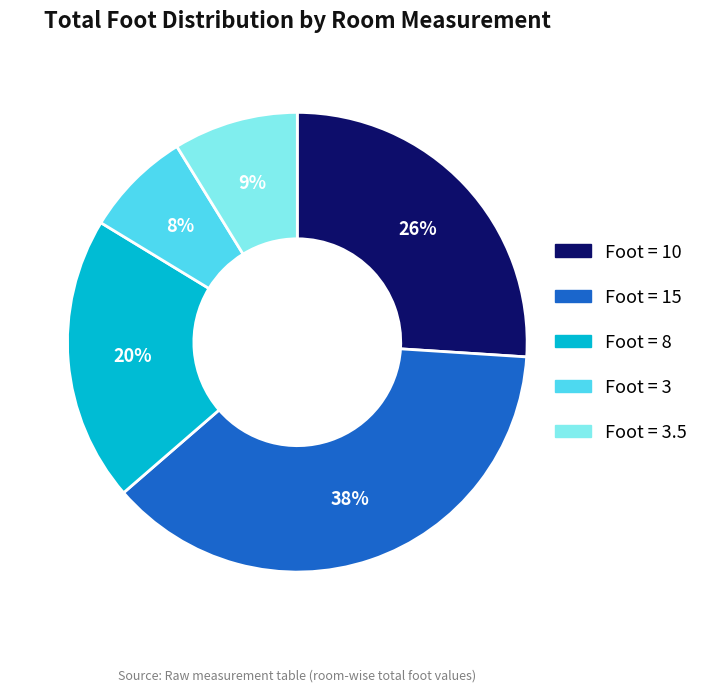

Is there a majority slice in this chart?

No